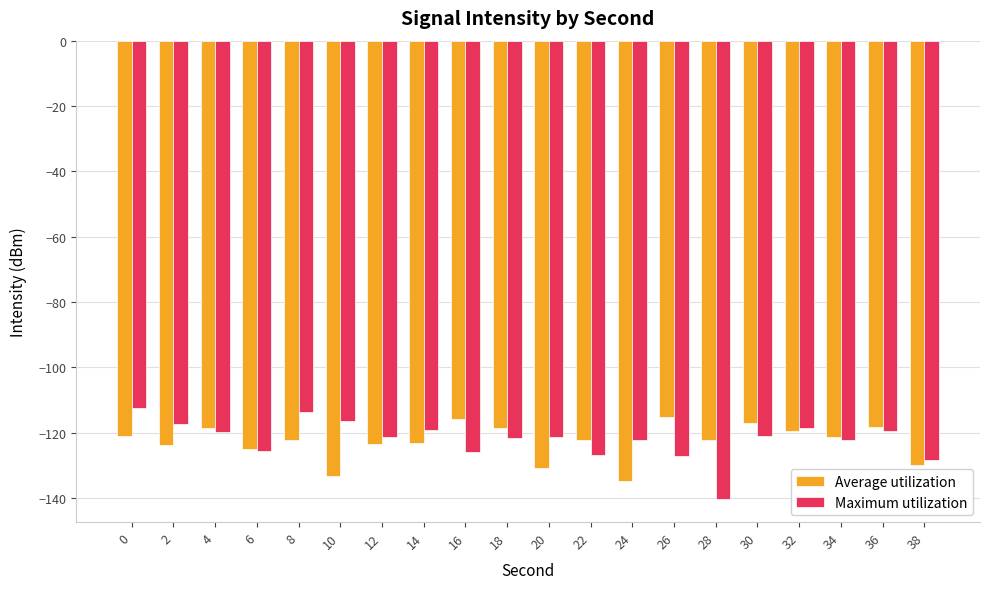

What are all the series names shown in the legend?

Average utilization, Maximum utilization